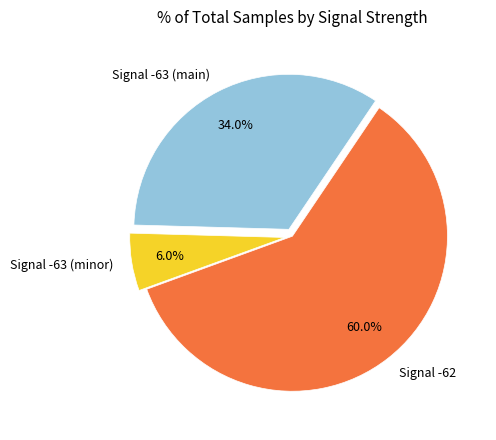

Which category has the biggest portion of the pie?

Signal -62